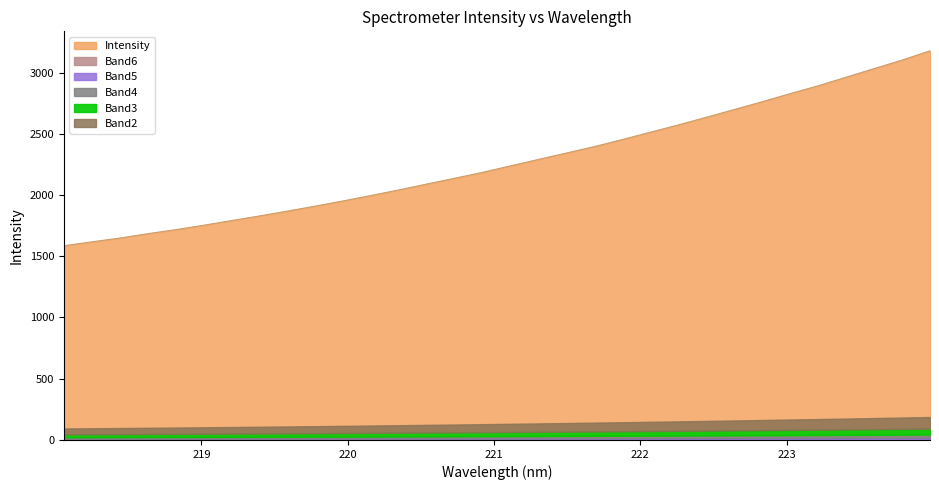

What is the difference between the maximum and minimum values?

1591.5